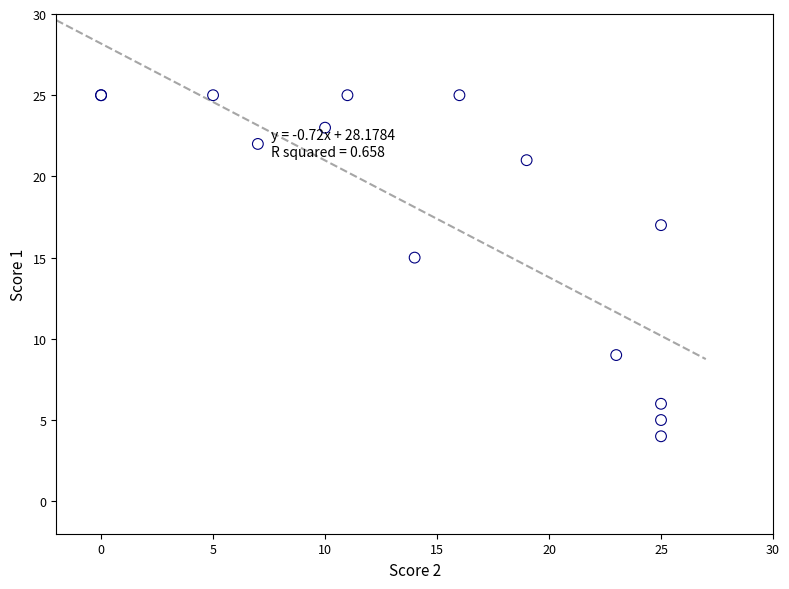

What Y value in the scatter plot is closest to 14?

15